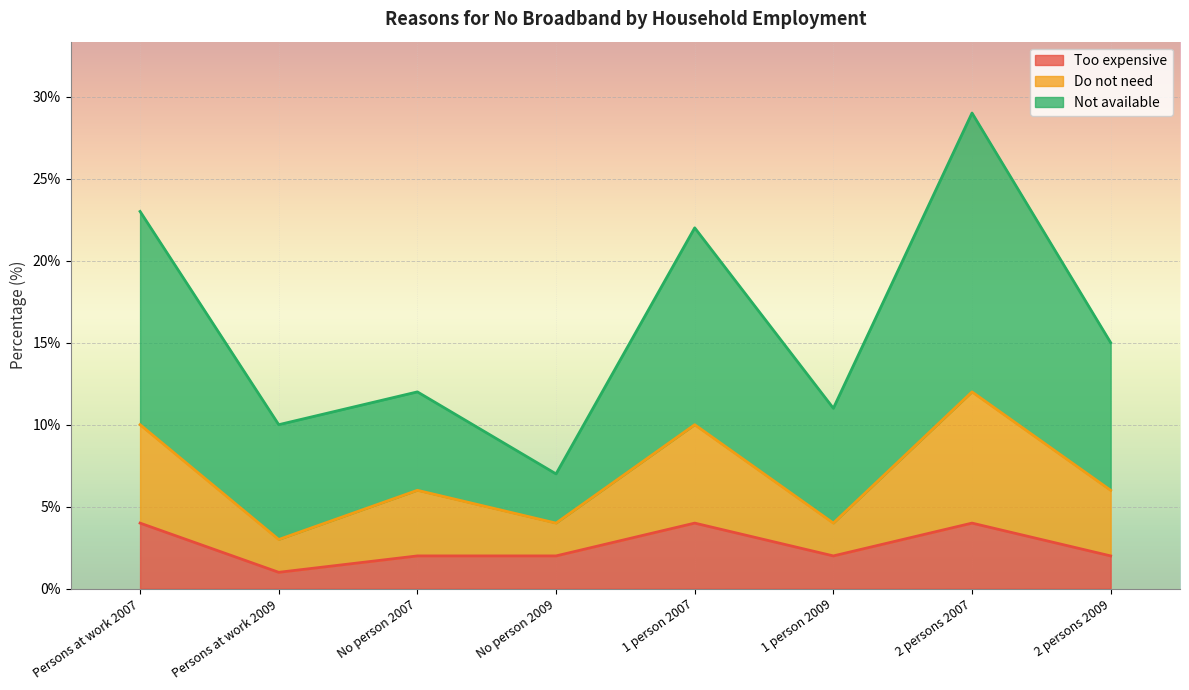

True or false: Do not need and Too expensive cross at least once.

False